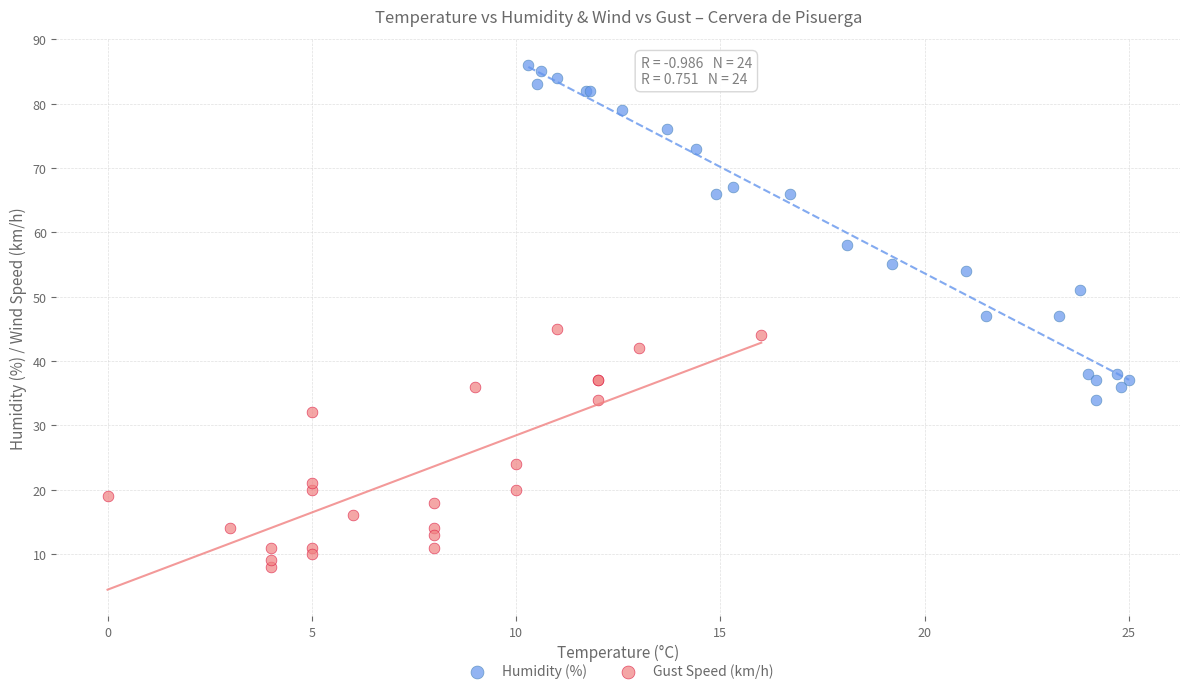

What are all the series names shown in the legend?

Humidity (%), Gust Speed (km/h)